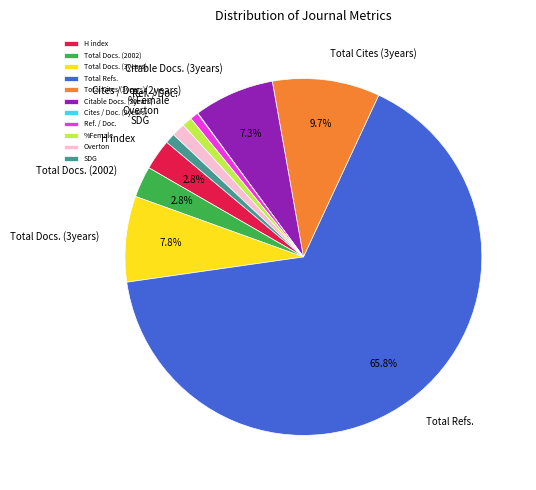

What percentage is NOT represented by Total Docs. (2002)?

97.2%